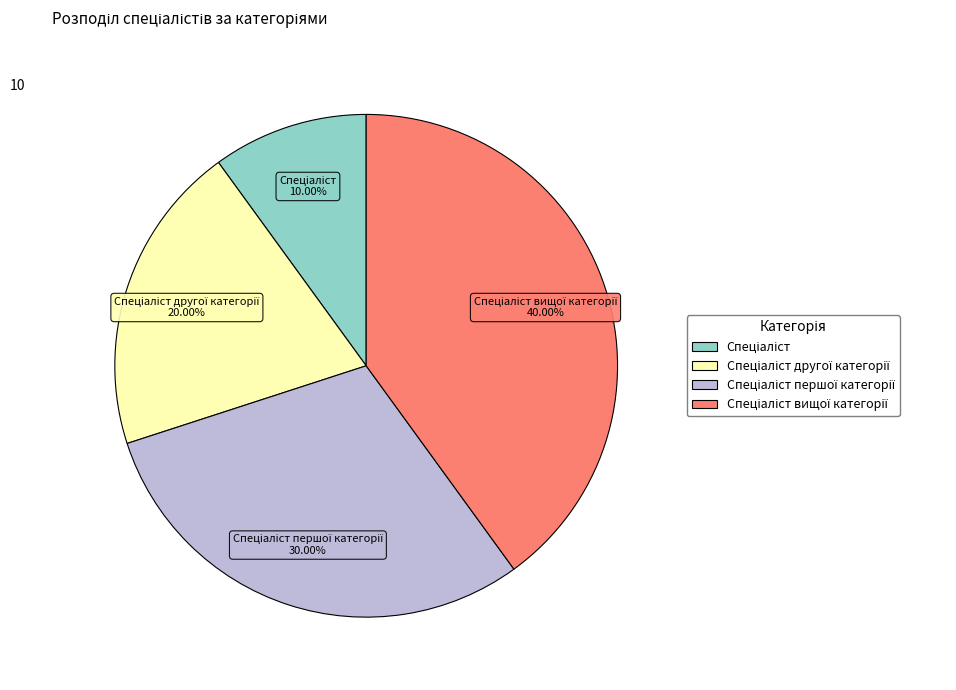

Is there any slice that represents more than half of the pie?

No